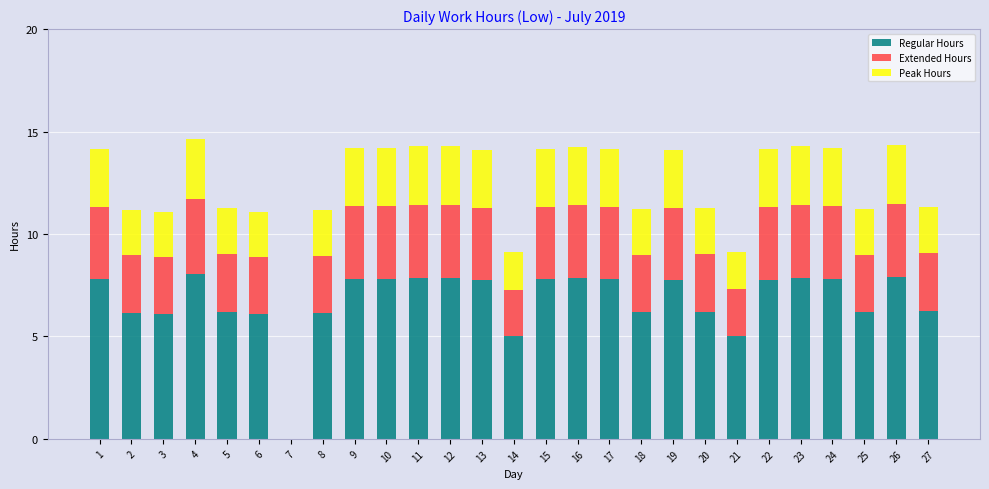

What is the sum of all Regular Hours values?

182.9